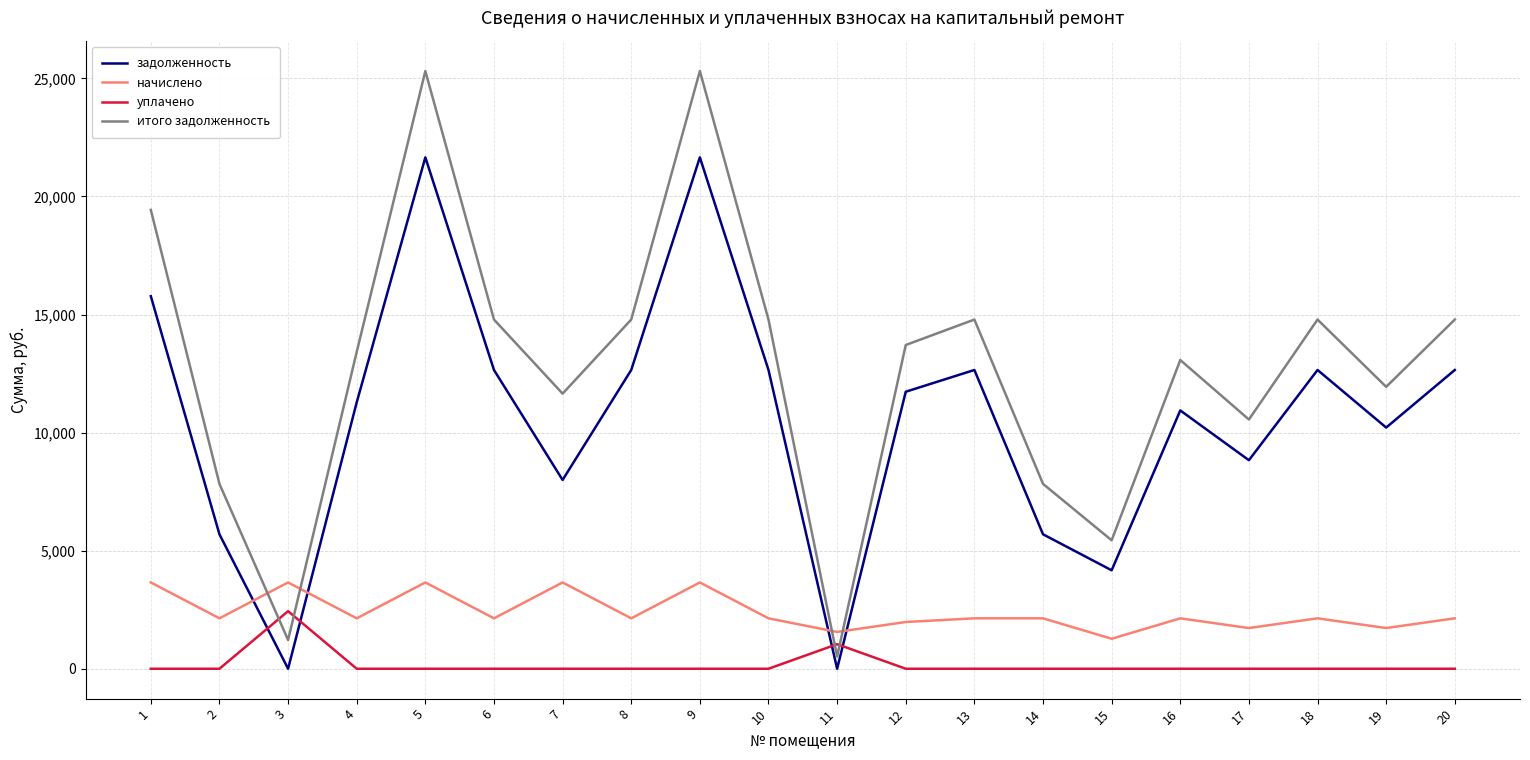

True or false: уплачено has a value of 0.0 at 19.

True